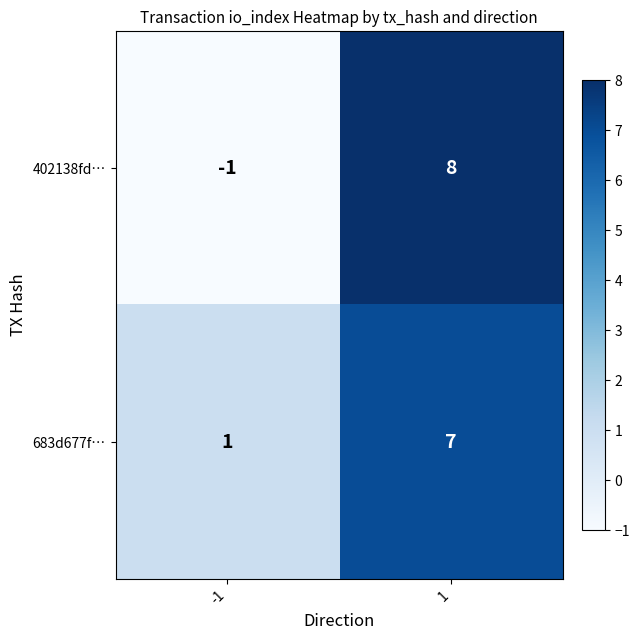

Reading right to left, what are all the values shown in this chart?

402138fd…: 1=8	-1=-1
683d677f…: 1=7	-1=1